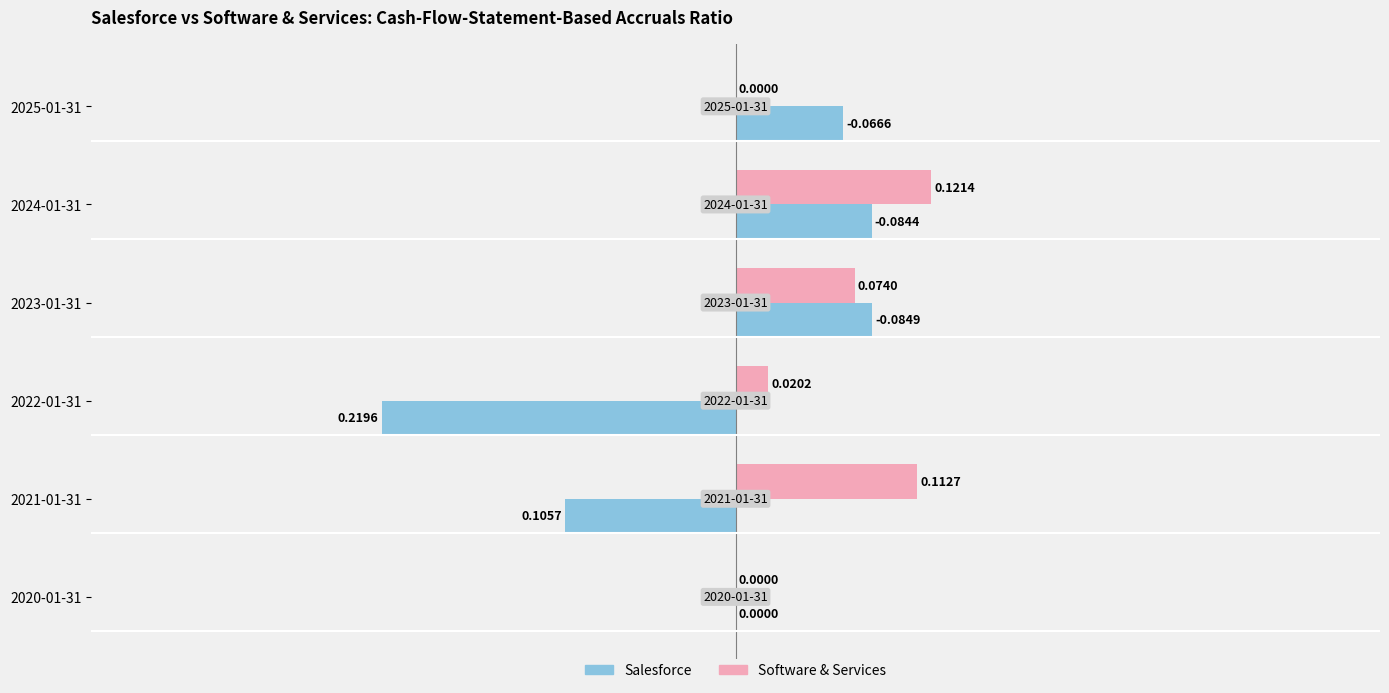

At which category is the sum across all series the highest?

2024-01-31